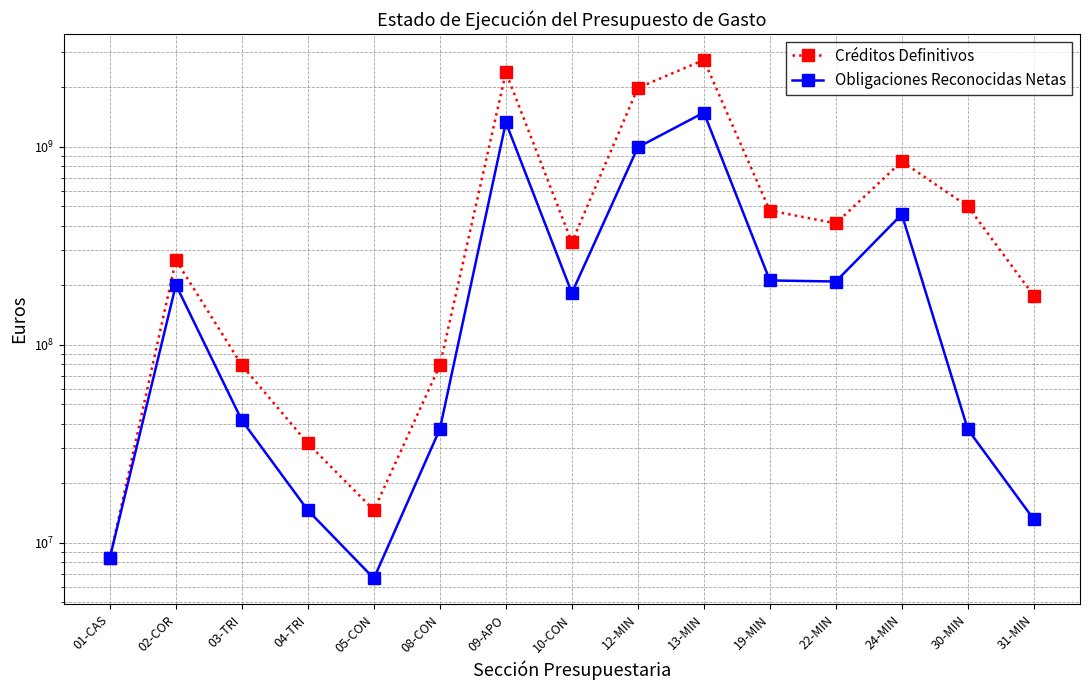

What is the value of the Obligaciones Reconocidas Netas point at the 3rd from the left?

41500347.0